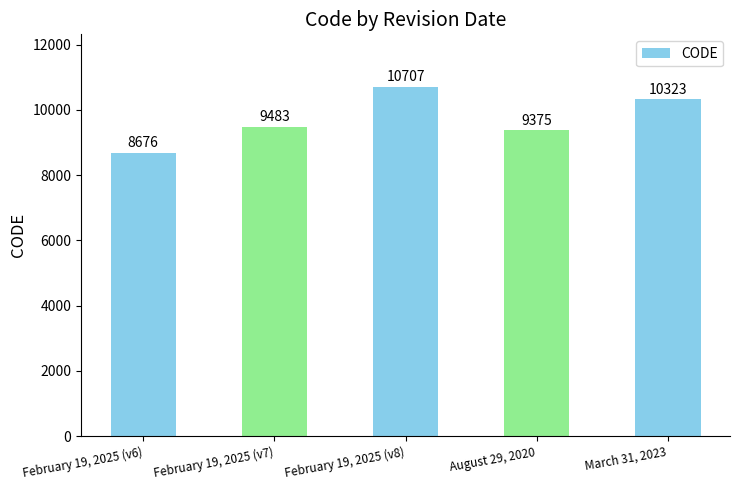

Reading left to right, list all the values displayed in this chart.

February 19, 2025 (v6)=8676	February 19, 2025 (v7)=9483	February 19, 2025 (v8)=10707	August 29, 2020=9375	March 31, 2023=10323